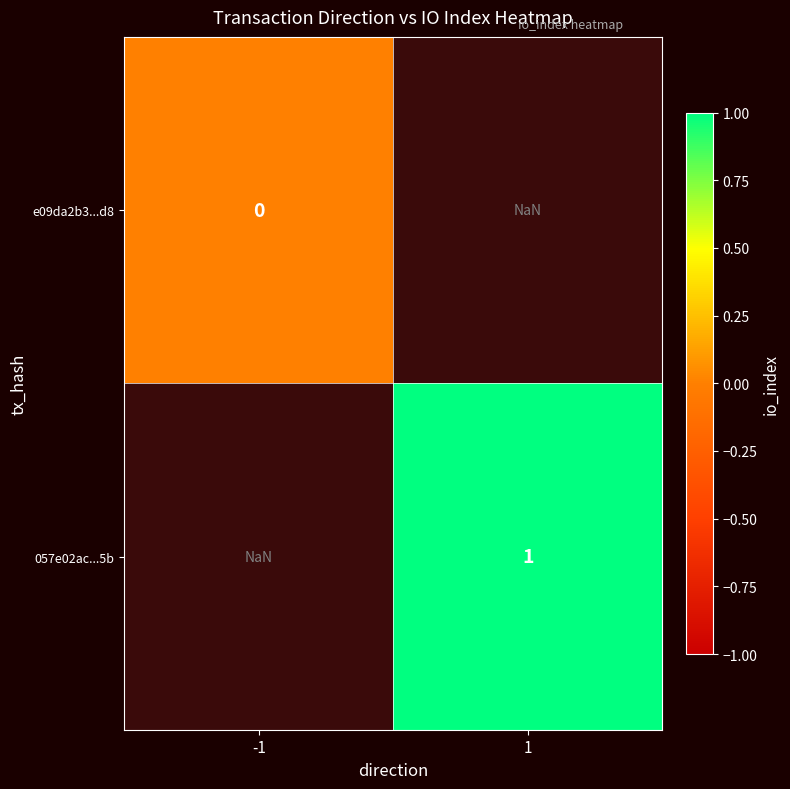

Is it true that 057e02ac...5b equals 1.0 at 1?

True